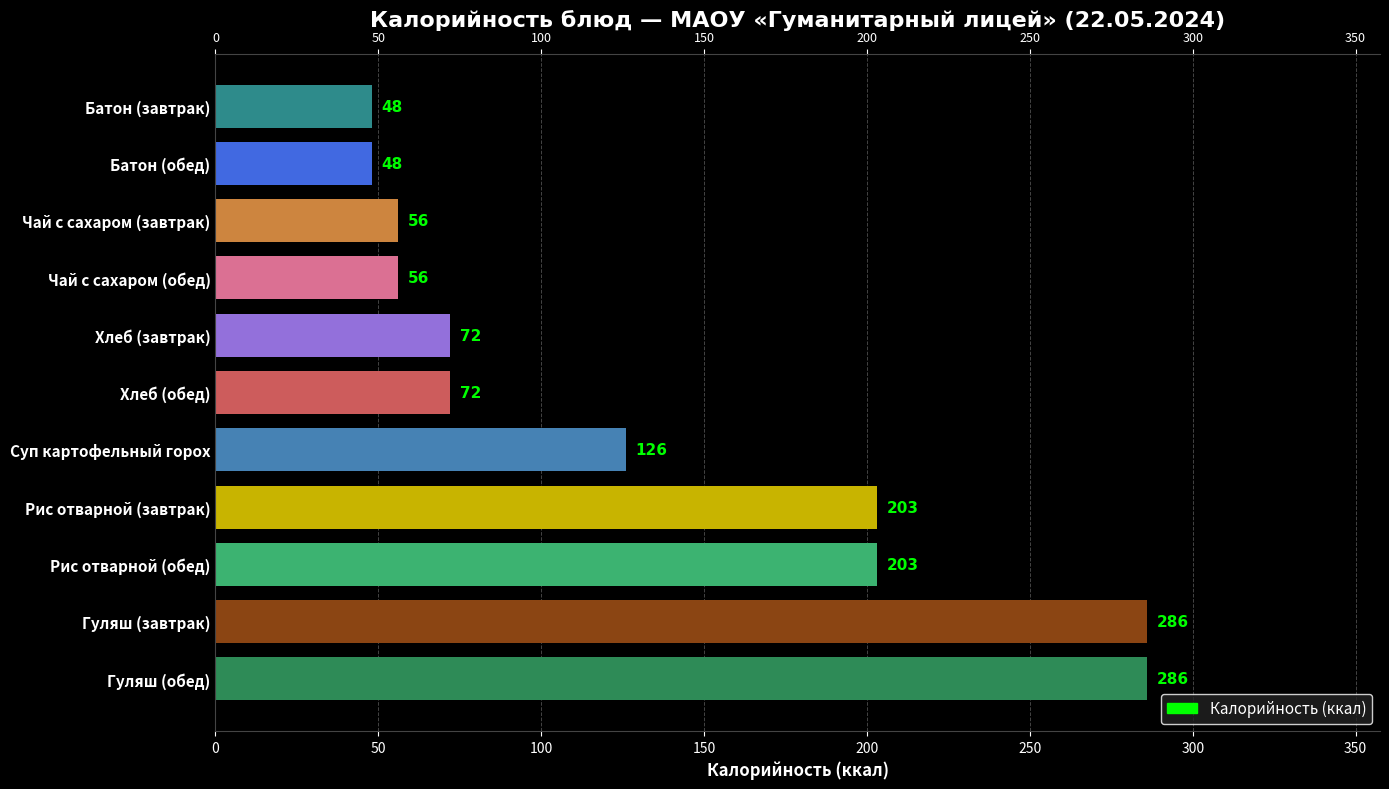

What is the sum of all values?

1456